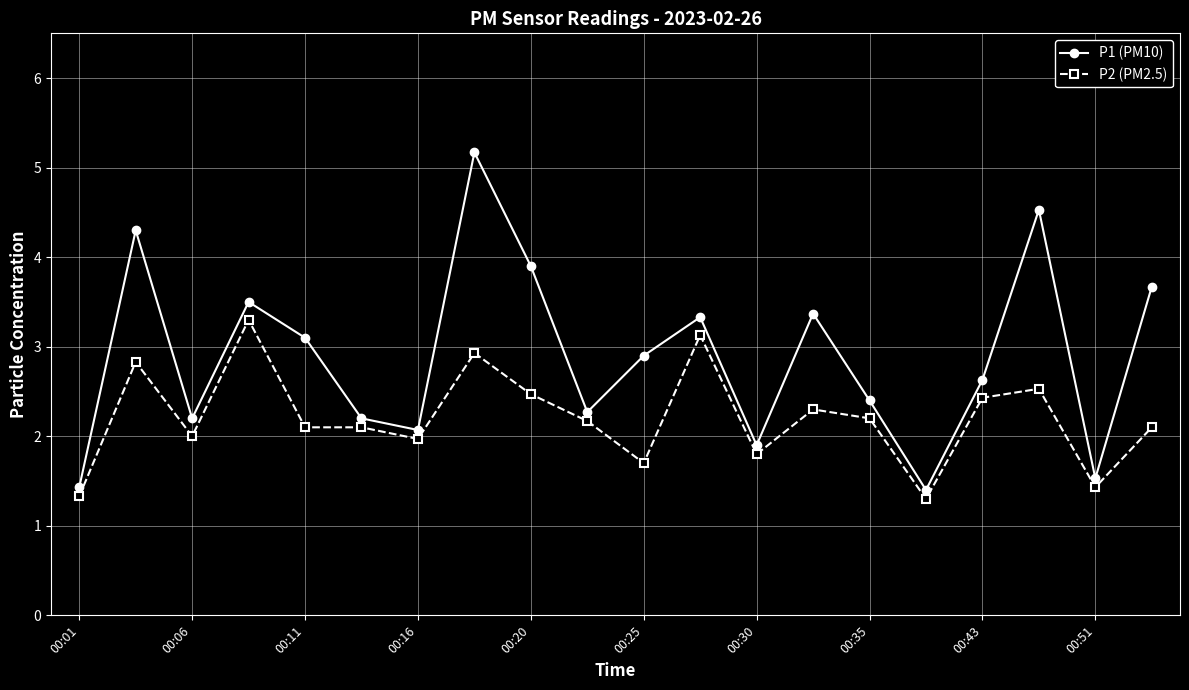

What is the value of the P1 (PM10) point at the 10th from the left?

2.3